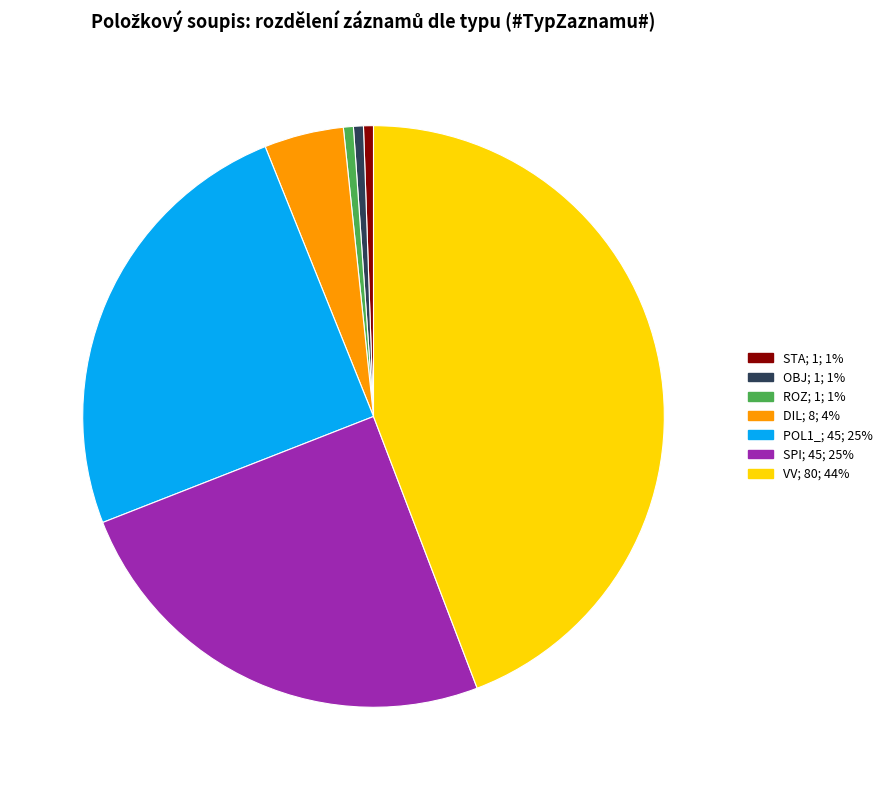

How many slices are in this pie chart?

7